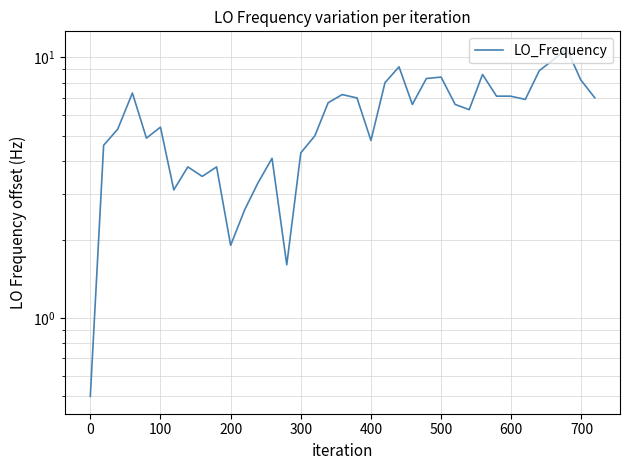

What is the average value?

5.9